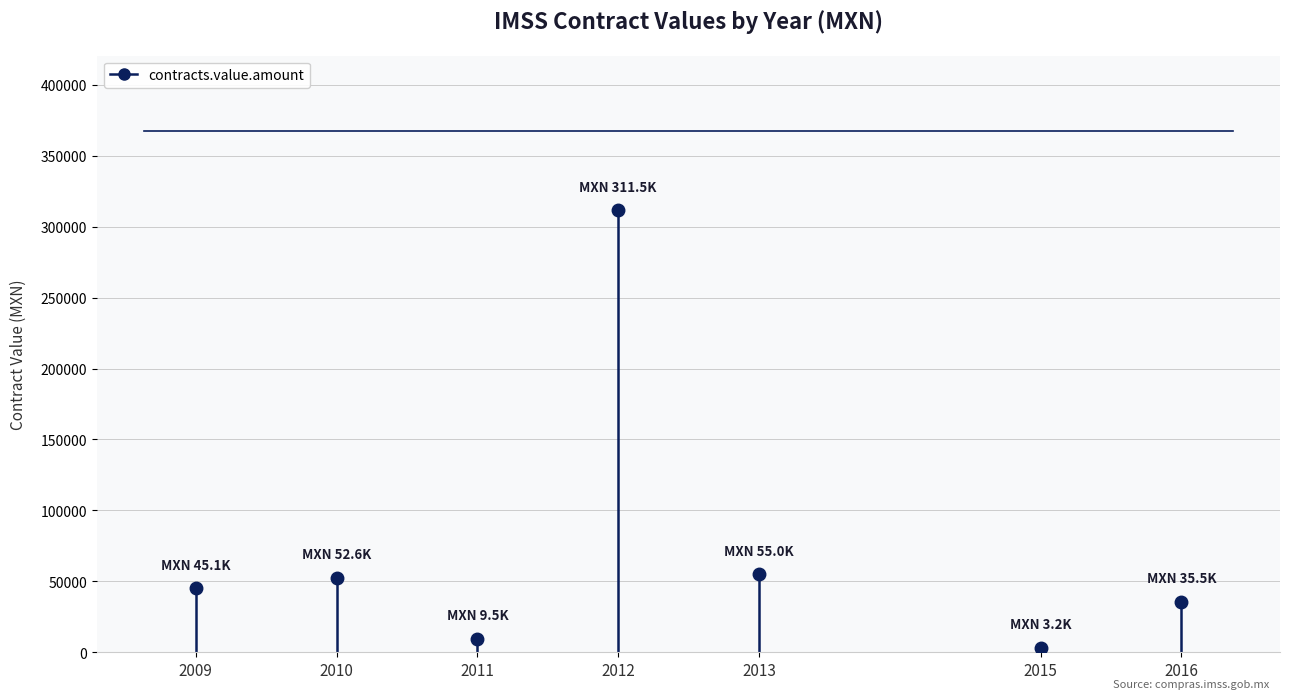

How many lines are shown in the chart?

1